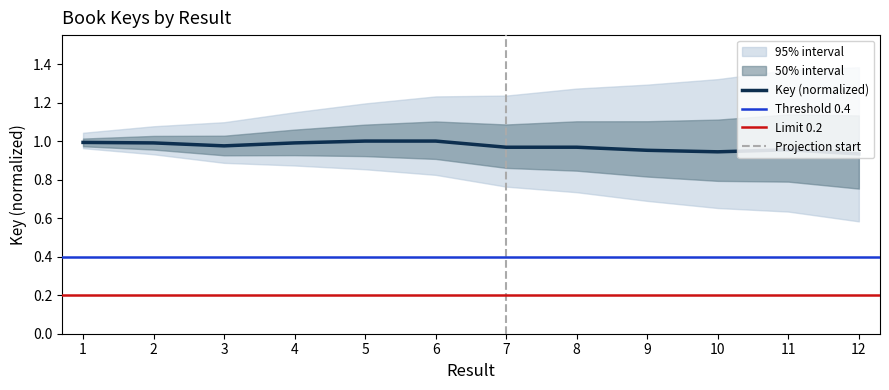

Where is the data nearest to the value 0?

12